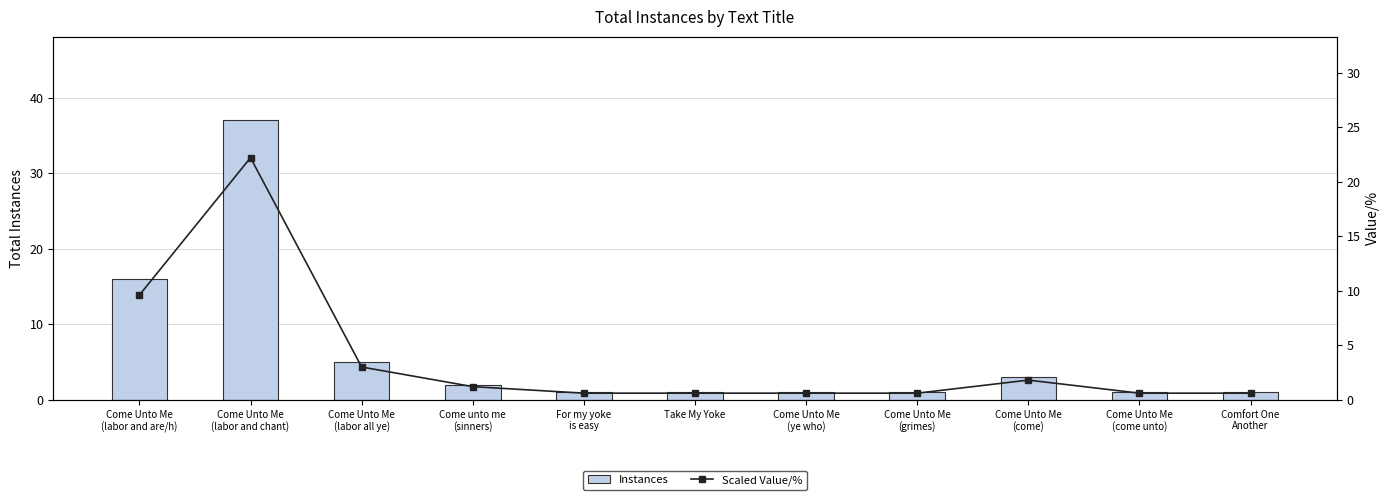

Where is Scaled Value/% nearest to the value 11?

Come Unto Me
(labor and are/h)